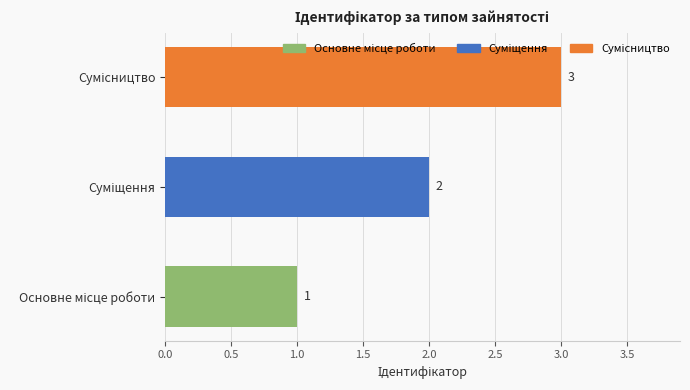

Count the values in the range 1 to 3.

3